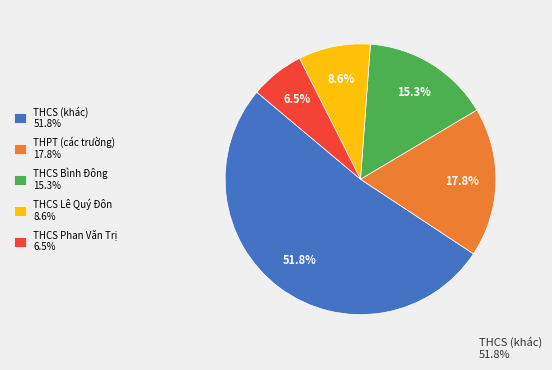

Rank the categories by value from lowest to highest.

THCS Phan Văn Trị 6.5%, THCS Lê Quý Đôn 8.6%, THCS Bình Đông 15.3%, THPT (các trường) 17.8%, THCS (khác) 51.8%